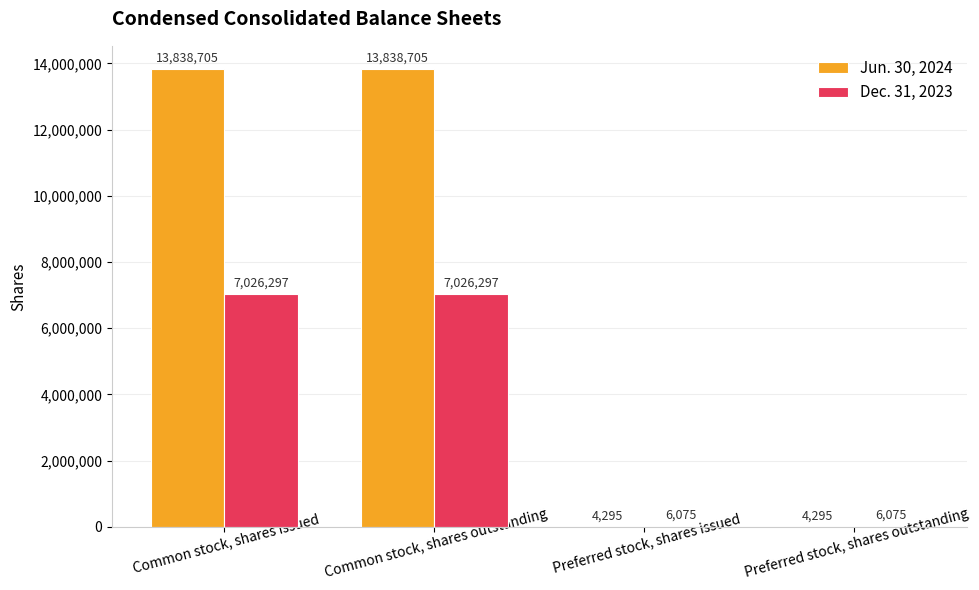

What is the maximum value for Dec. 31, 2023?

7026297